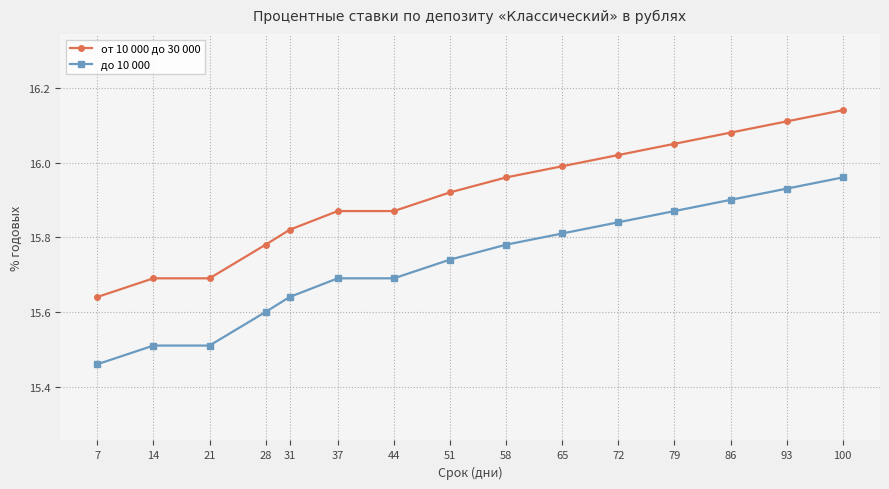

At which label is до 10 000 closest to 15?

7